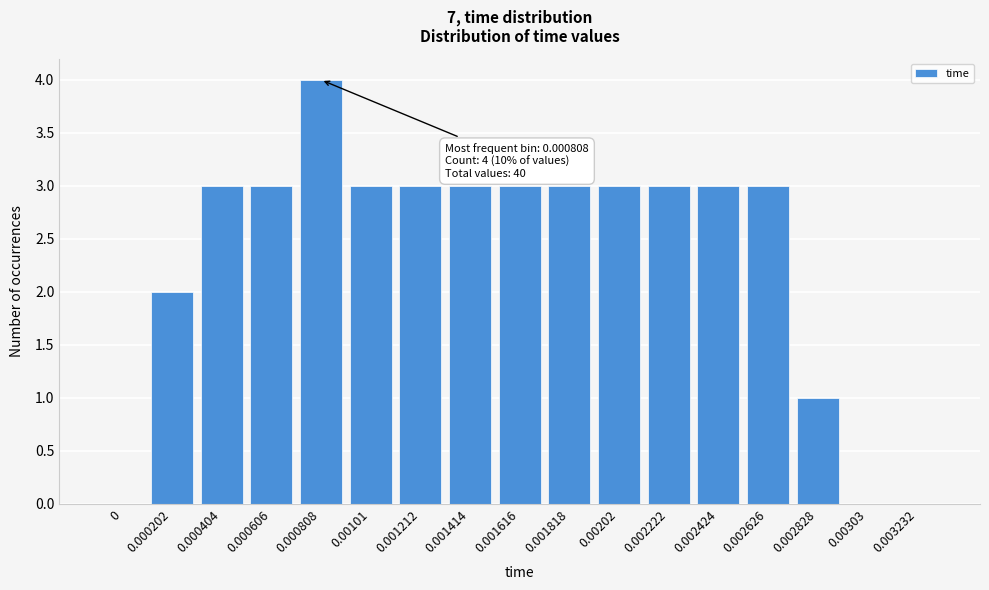

Reading left to right, extract all data points from this chart.

0=0	0.000202=2	0.000404=3	0.000606=3	0.000808=4	0.00101=3	0.001212=3	0.001414=3	0.001616=3	0.001818=3	0.00202=3	0.002222=3	0.002424=3	0.002626=3	0.002828=1	0.00303=0	0.003232=0